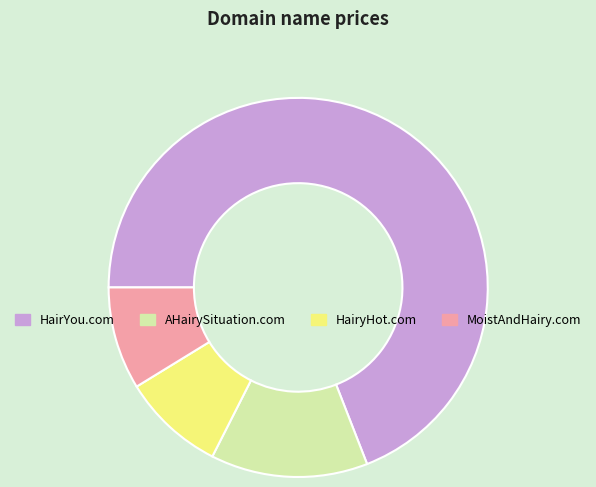

True or false: HairYou.com accounts for 79% of the total.

False